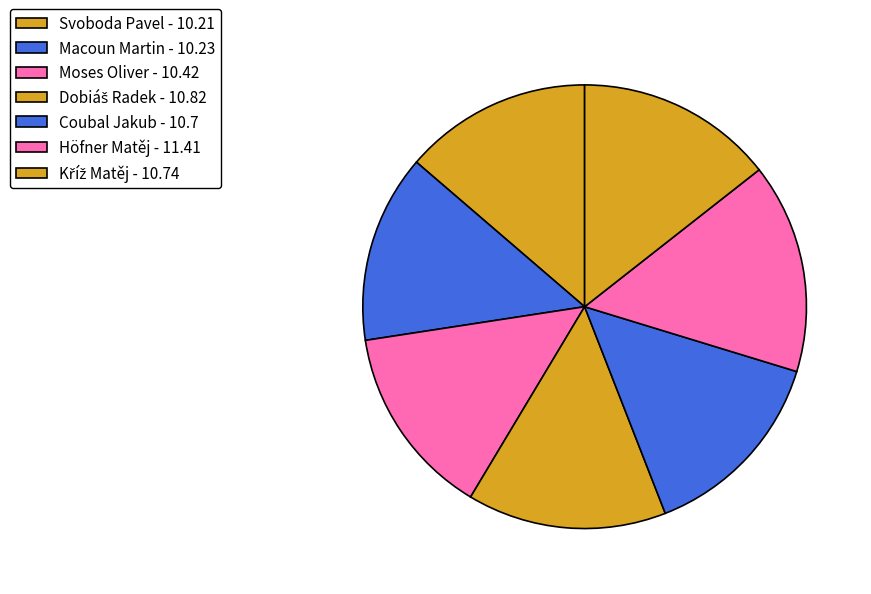

How many segments does this pie chart have?

7